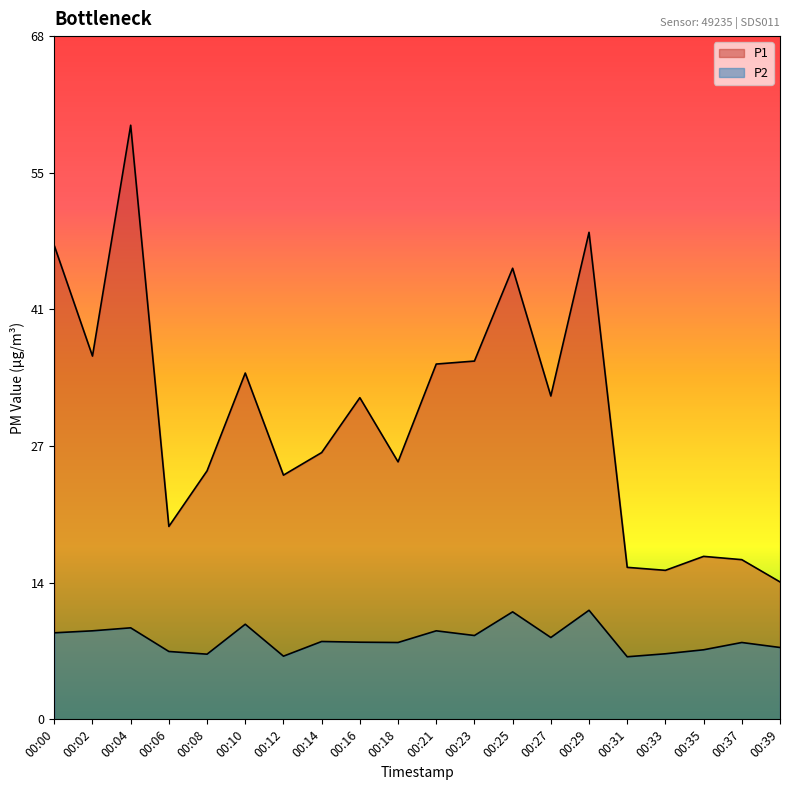

What is the difference between the P1 values at 00:23 and 00:29?

12.9